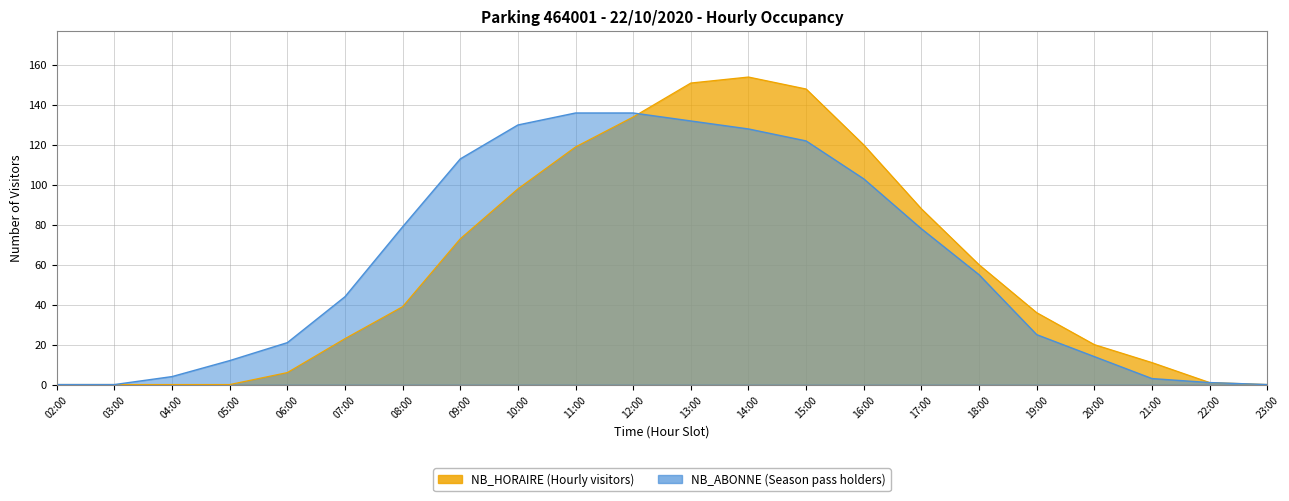

What is the value of the NB_ABONNE point at the 21st from the left?

1